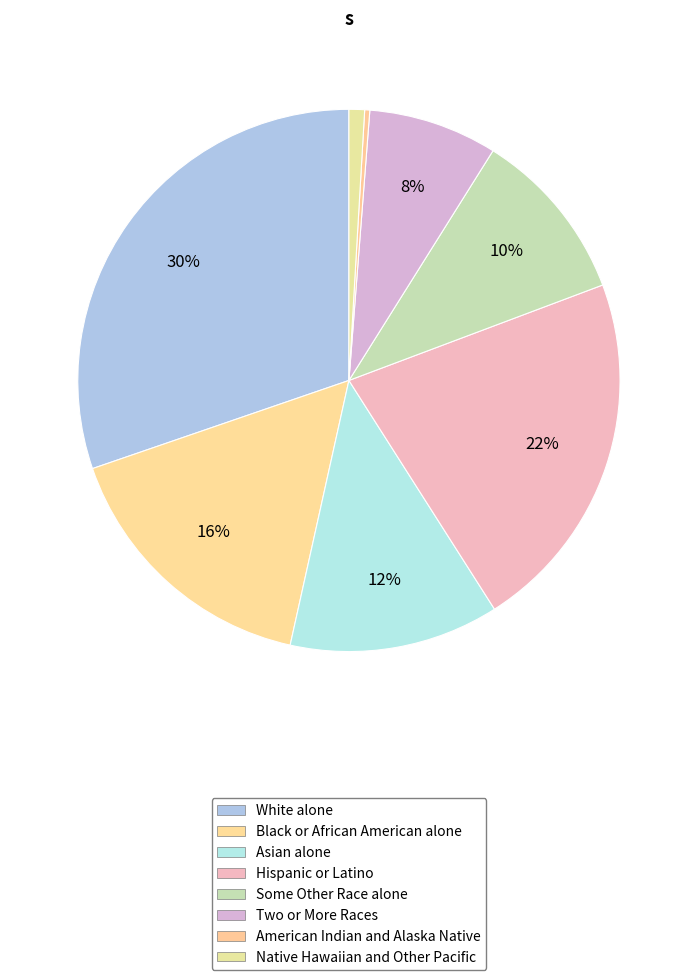

Combined, what portion of the pie is Hispanic or Latino and Black or African American alone?

38.0%